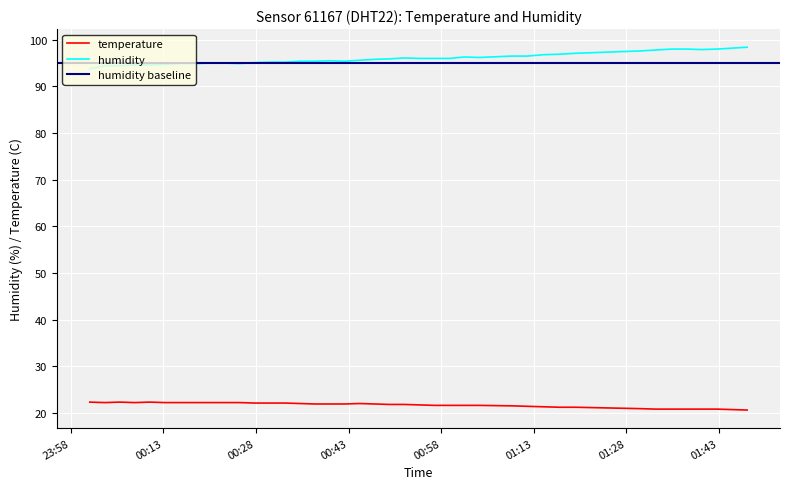

Where is the first local minimum for humidity?

2022-08-03T00:25:23